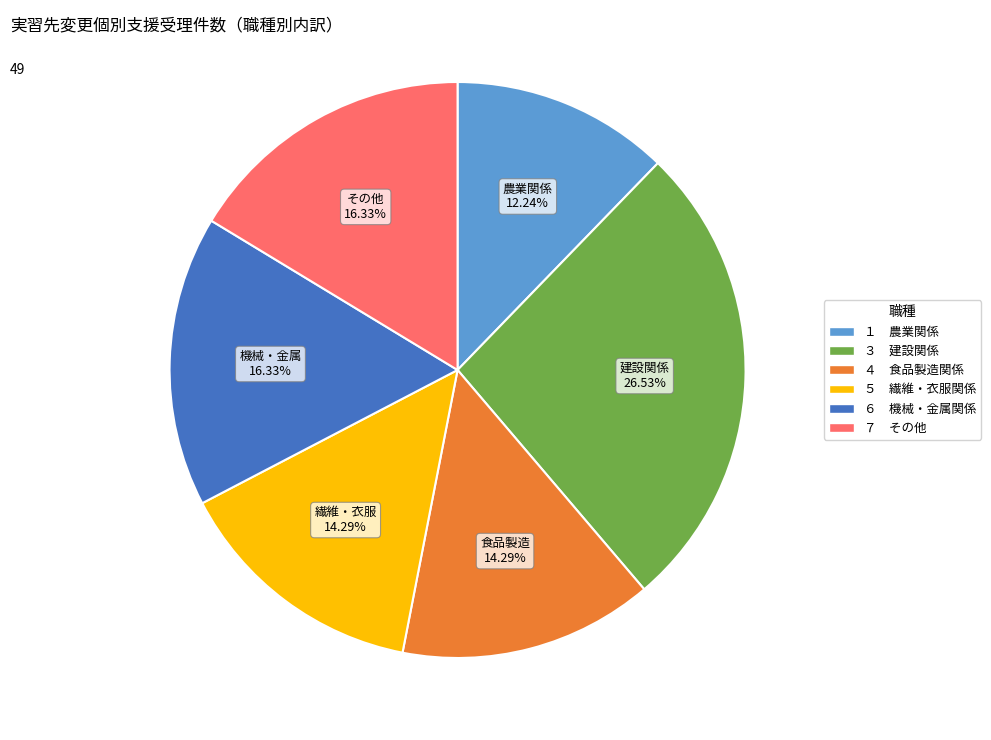

Is there a majority slice in this chart?

No